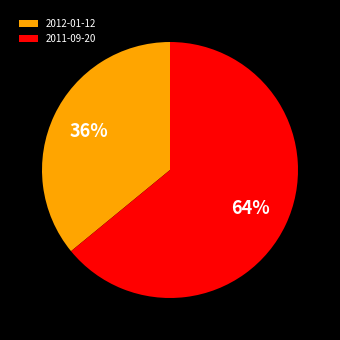

How many segments does this pie chart have?

2